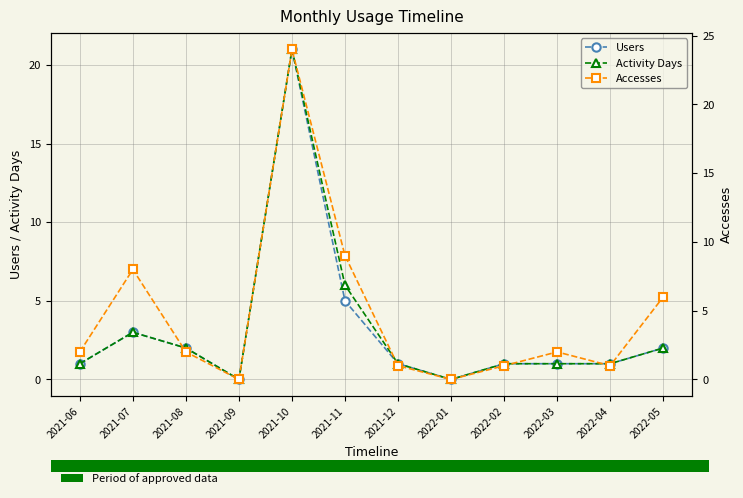

How many data points in Users are less than 1?

2